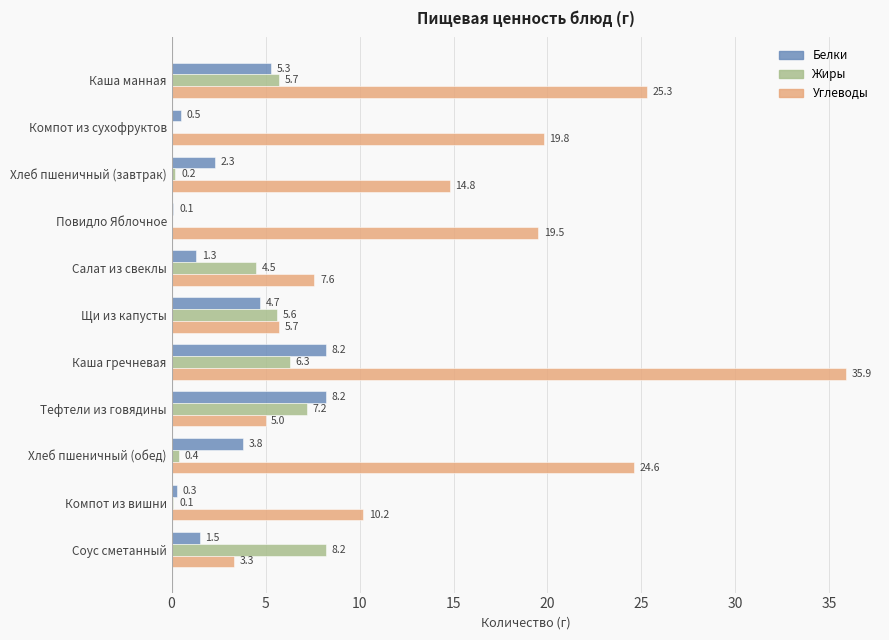

Which series changed the most between Повидло Яблочное and Соус сметанный?

Углеводы